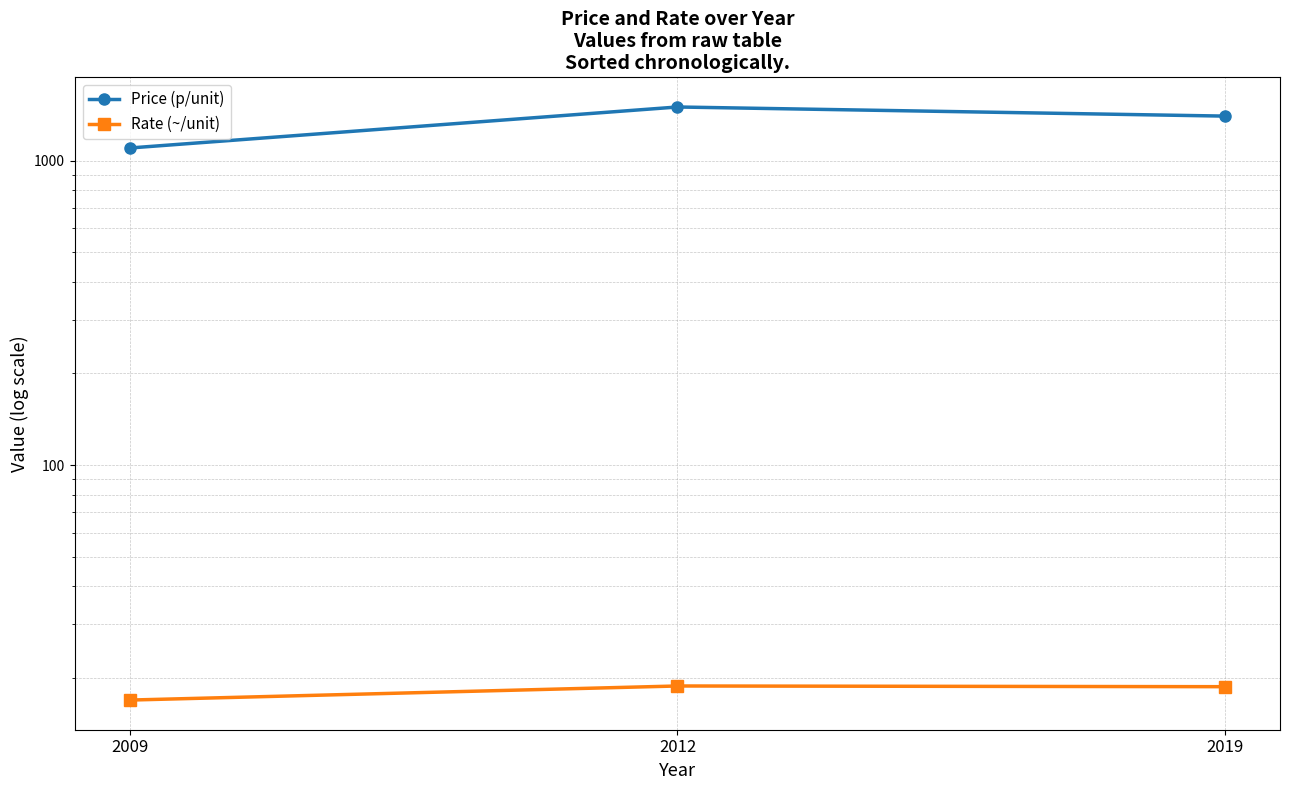

What is the sum of all Price (p/unit) values?

4000.0